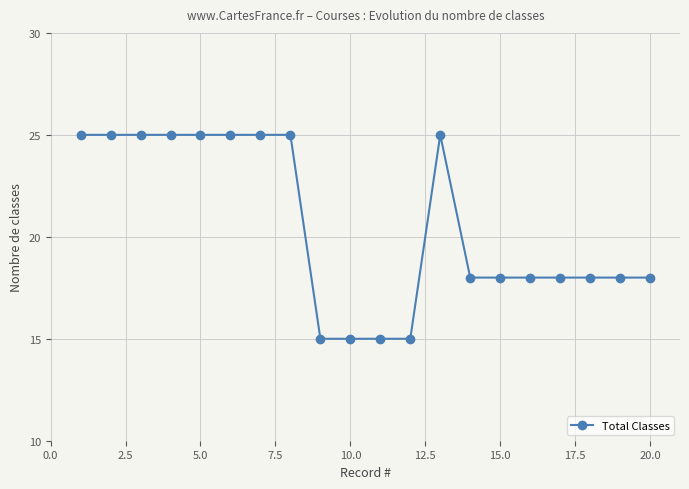

What is the average value?

21